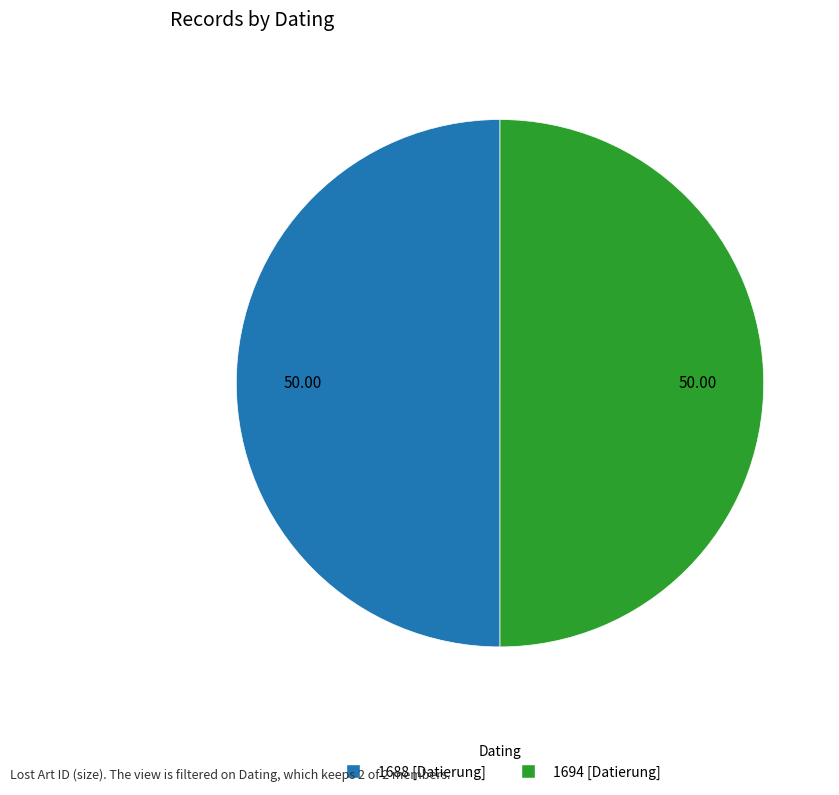

Combined, do 1688 [Datierung] and 1694 [Datierung] account for over 50%?

Yes